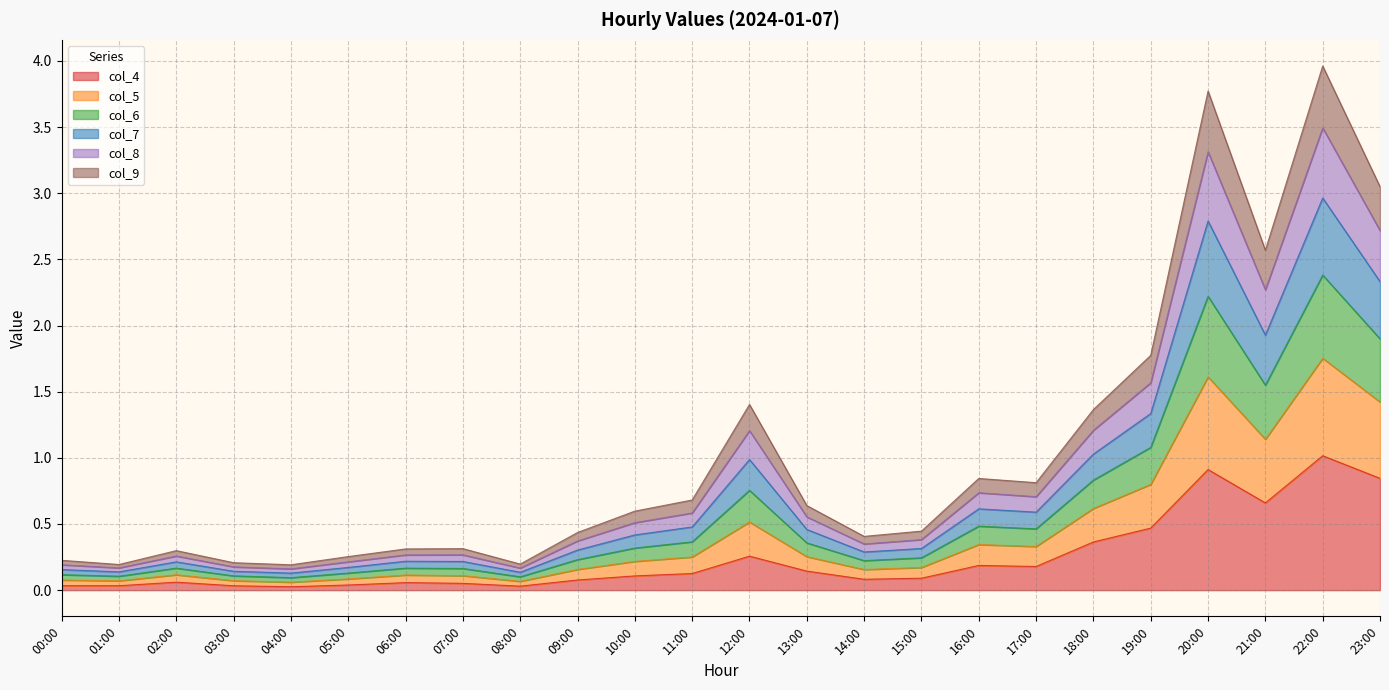

How many series are shown in this chart?

6